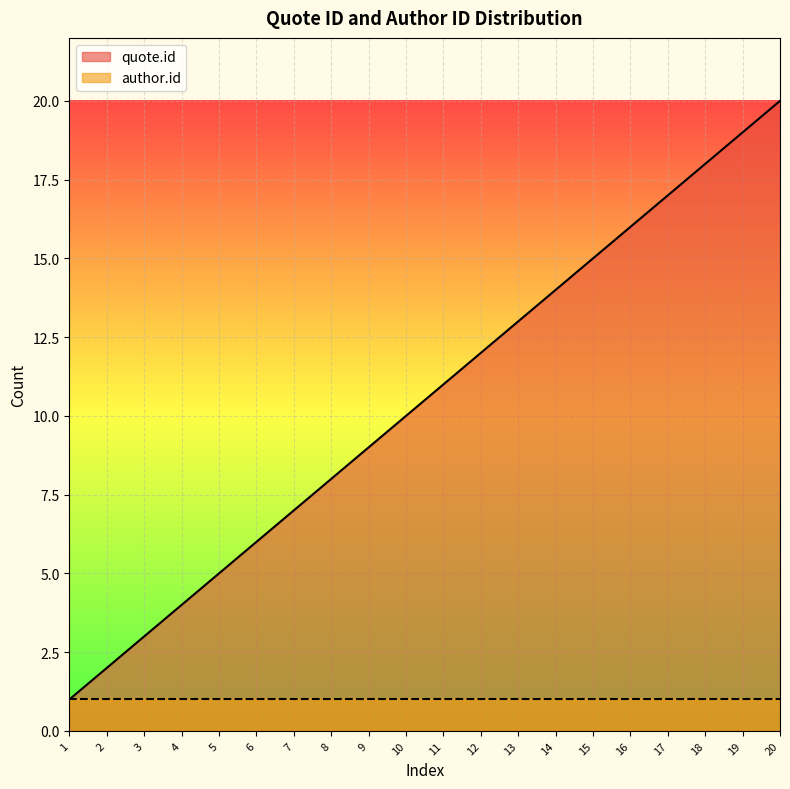

The chart shows a value of 7 at 4. True or false?

False